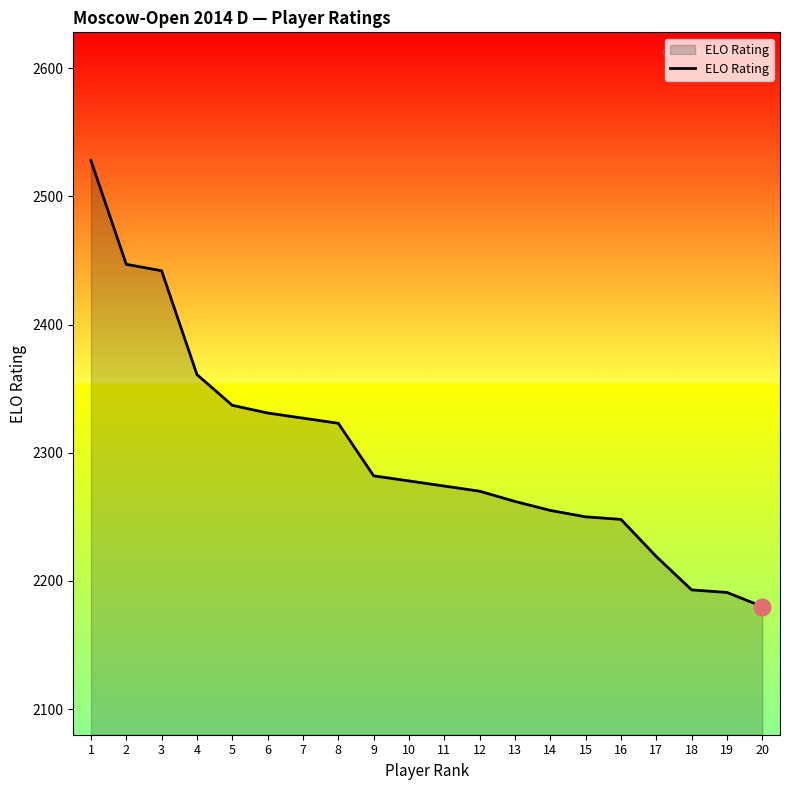

What is the change in value from 13 to 16?

-14